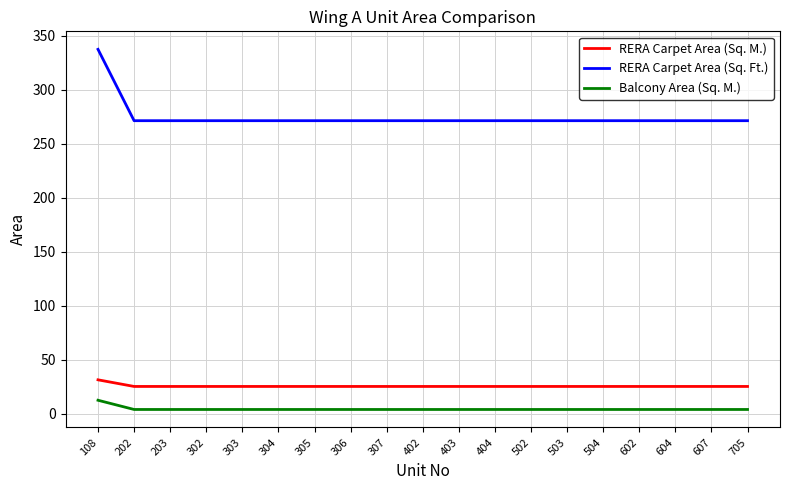

The value of RERA Carpet Area (Sq. Ft.) at 404 is 120.4. True or false?

False